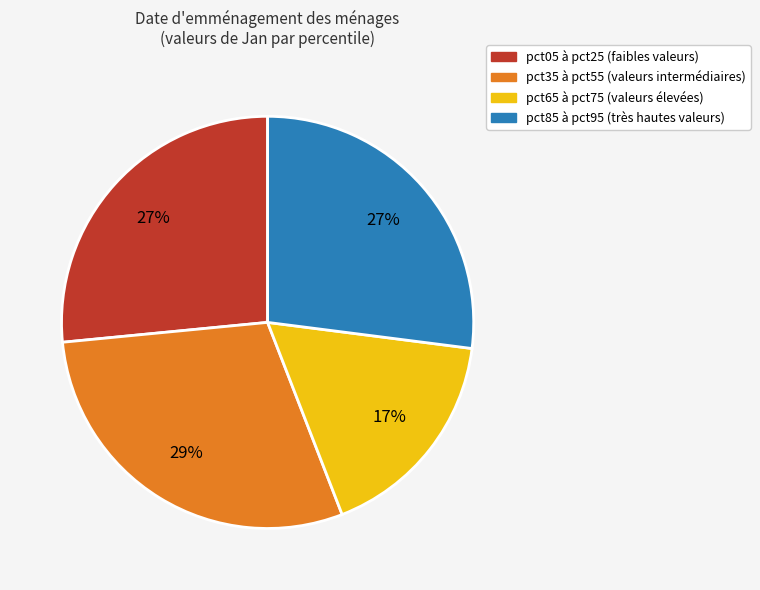

Is there any slice that represents more than half of the pie?

No